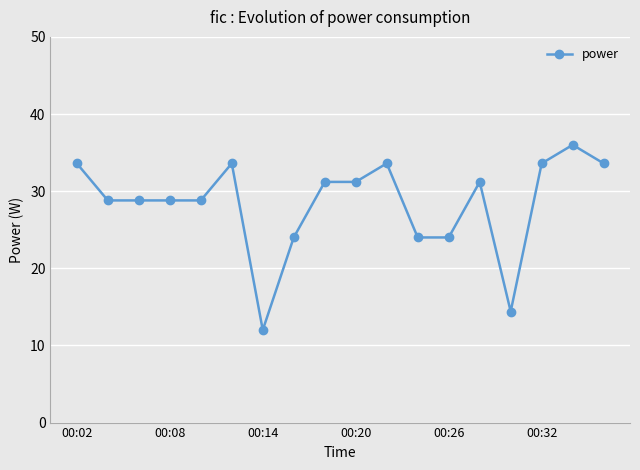

What is the value of the 10th point from the left?

31.2